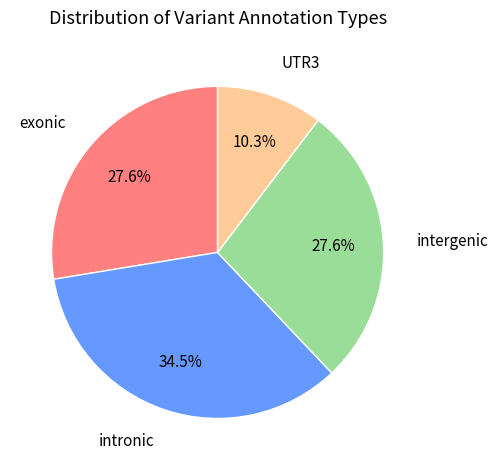

How many slices are in this pie chart?

4